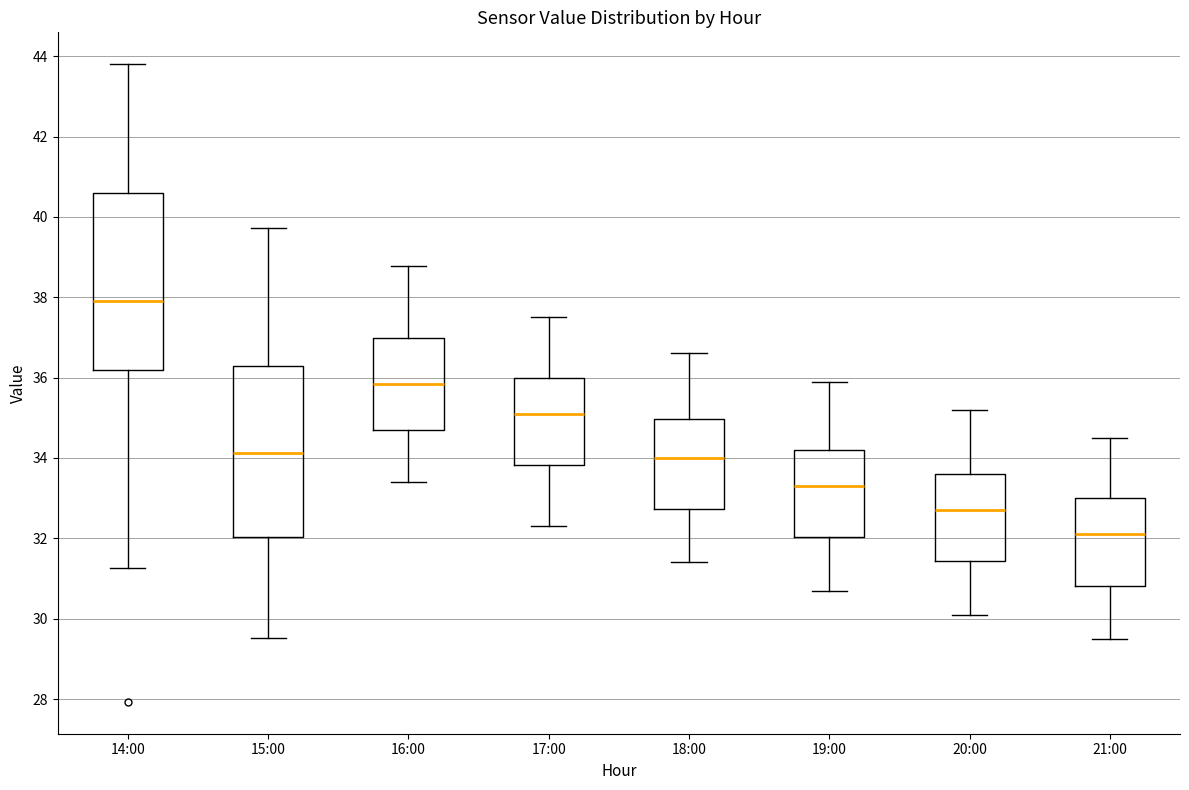

Reading left to right, transcribe this box plot: for each box, give where its median line is, the range the box spans, and where its two whiskers end, as read against the y-axis. The values are not printed on the chart, so give them approximately, as read against the axis.

14:00: median 38.0, box 36.2 to 40.6, whiskers 31.2 to 43.8
15:00: median 34.2, box 32.0 to 36.2, whiskers 29.6 to 39.8
16:00: median 35.8, box 34.8 to 37.0, whiskers 33.4 to 38.8
17:00: median 35.2, box 33.8 to 36.0, whiskers 32.4 to 37.6
18:00: median 34.0, box 32.8 to 35.0, whiskers 31.4 to 36.6
19:00: median 33.4, box 32.0 to 34.2, whiskers 30.8 to 36.0
20:00: median 32.8, box 31.4 to 33.6, whiskers 30.2 to 35.2
21:00: median 32.2, box 30.8 to 33.0, whiskers 29.6 to 34.6